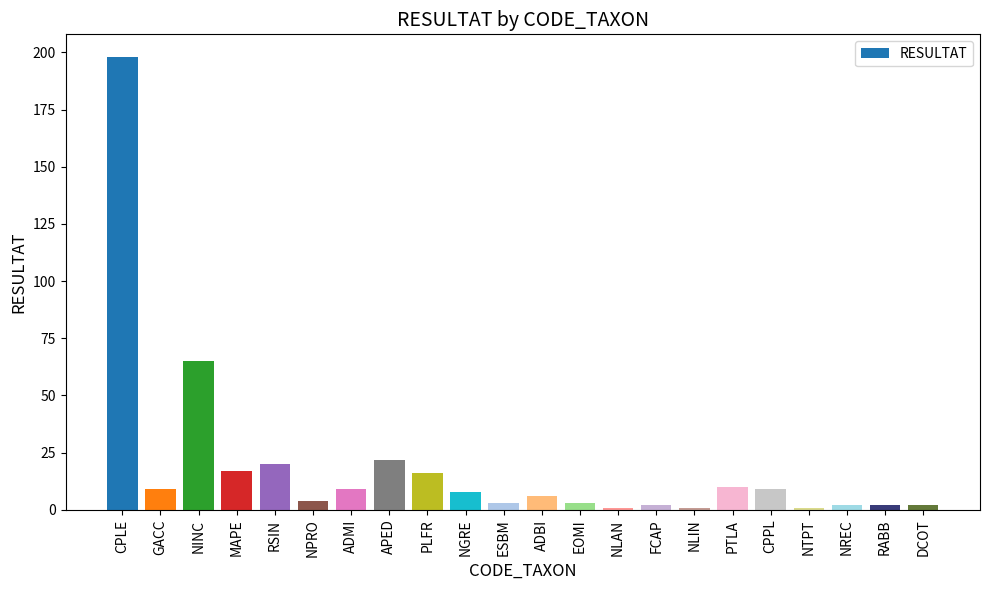

How many bars are there in total?

22